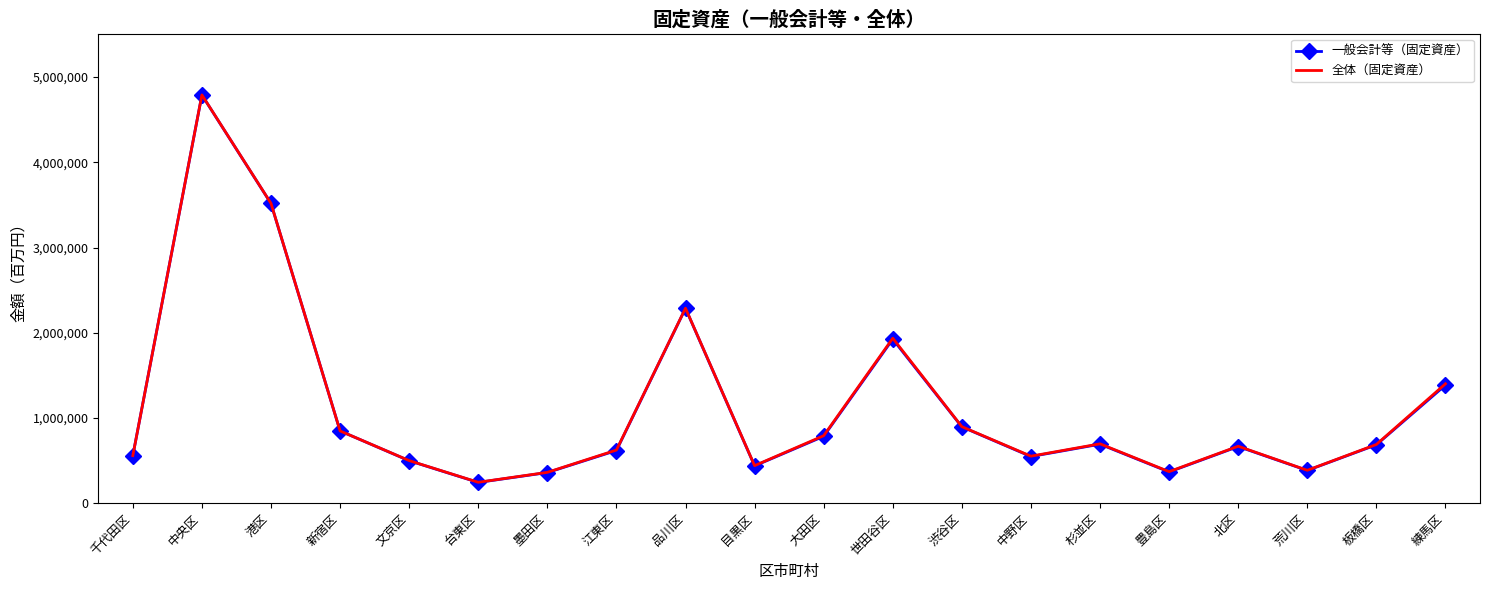

What is the approximate value of 全体（固定資産） at 墨田区?

361795